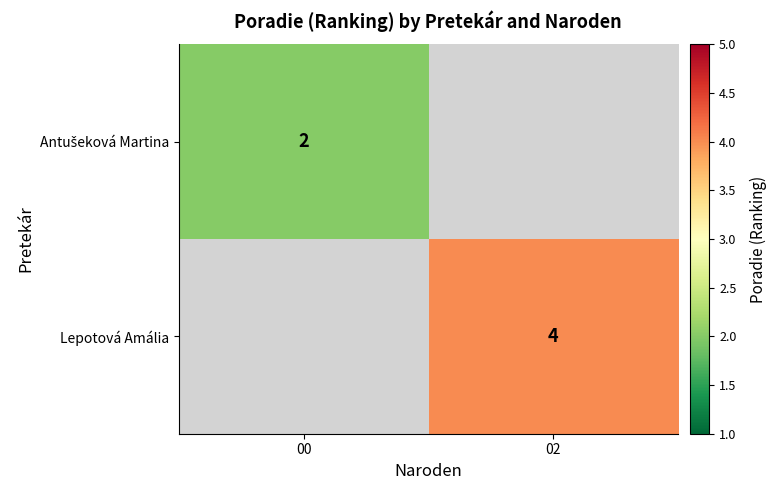

The value of Lepotová Amália at 02 is 4. True or false?

True